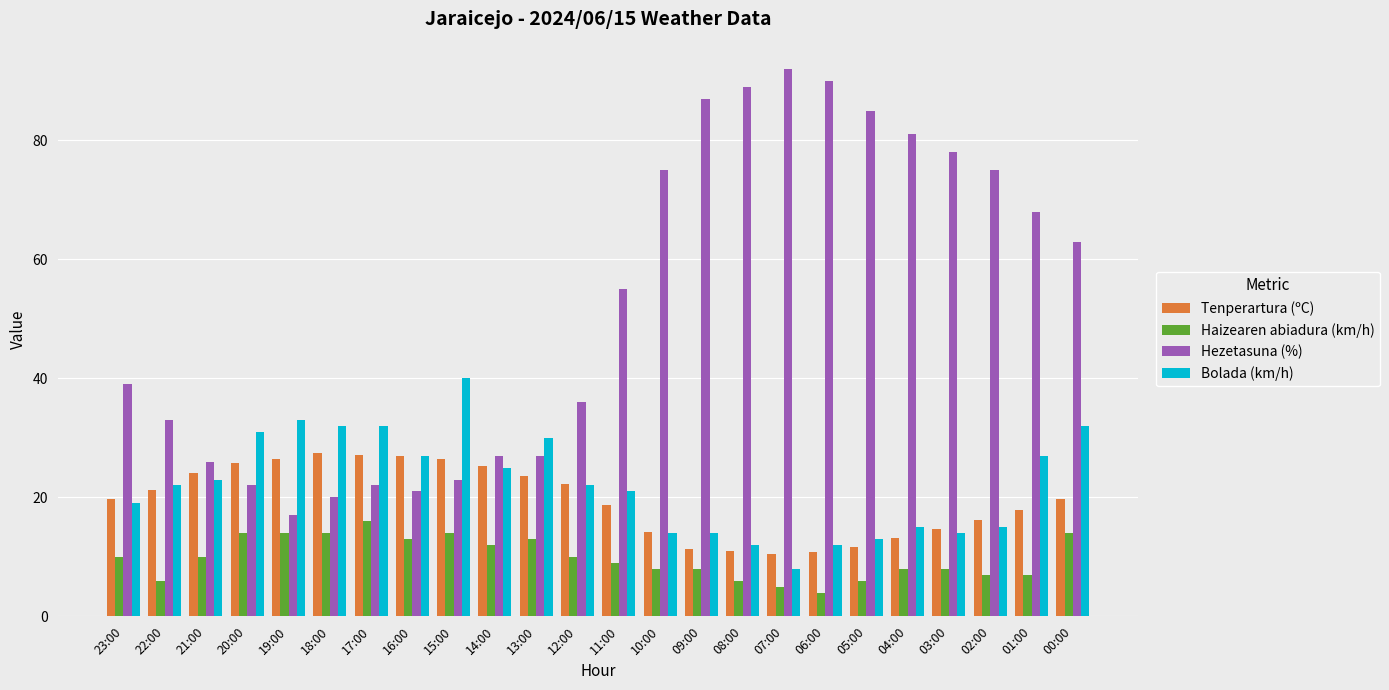

What position from the left is 17:00?

7